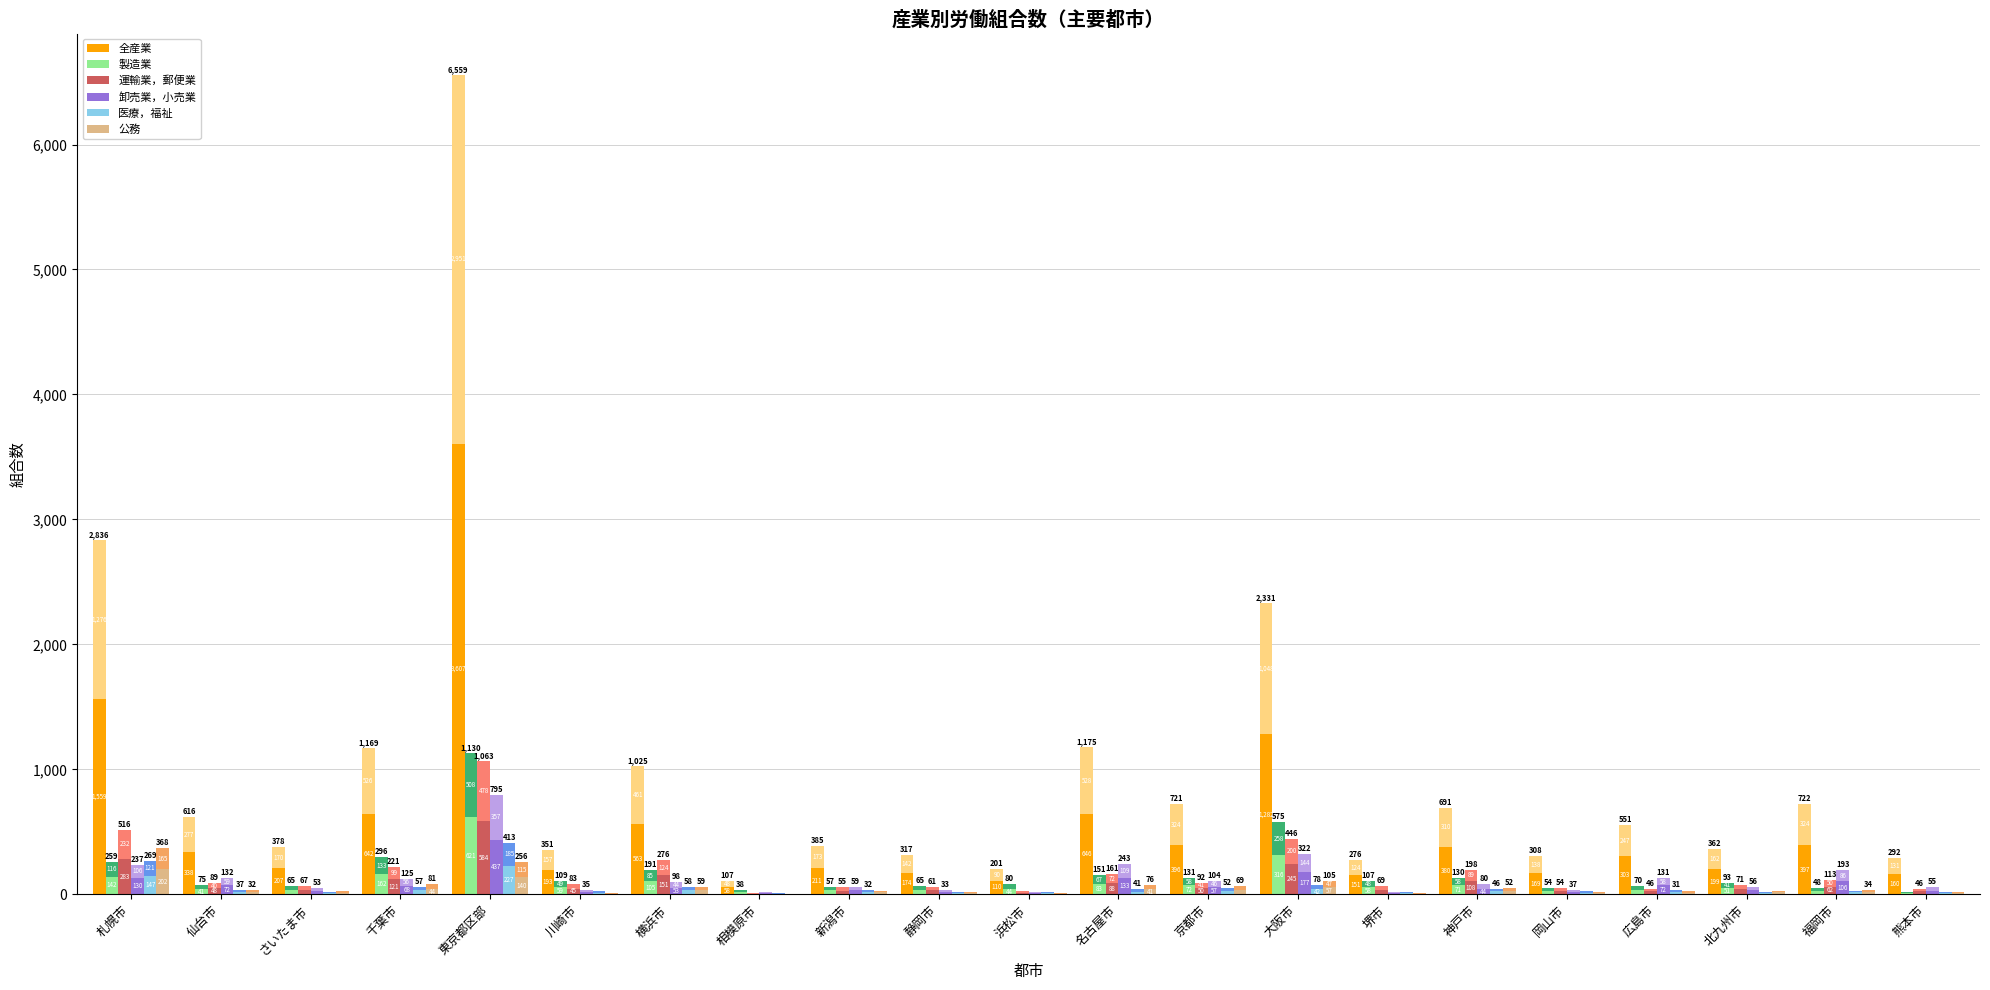

What is the difference between the 全産業 values at 京都市 and 北九州市?

197.4